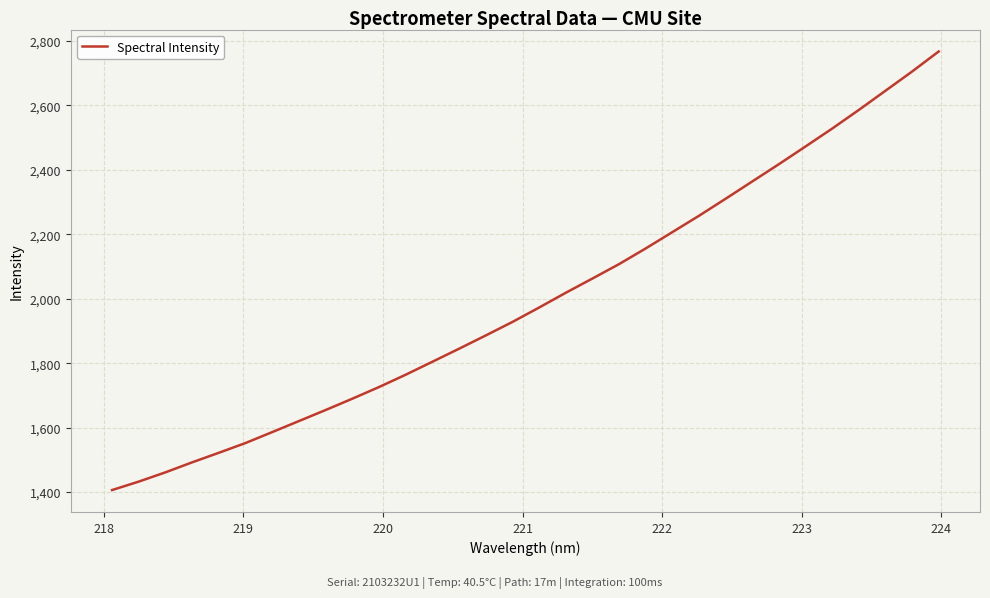

What is the greatest value displayed?

2767.6